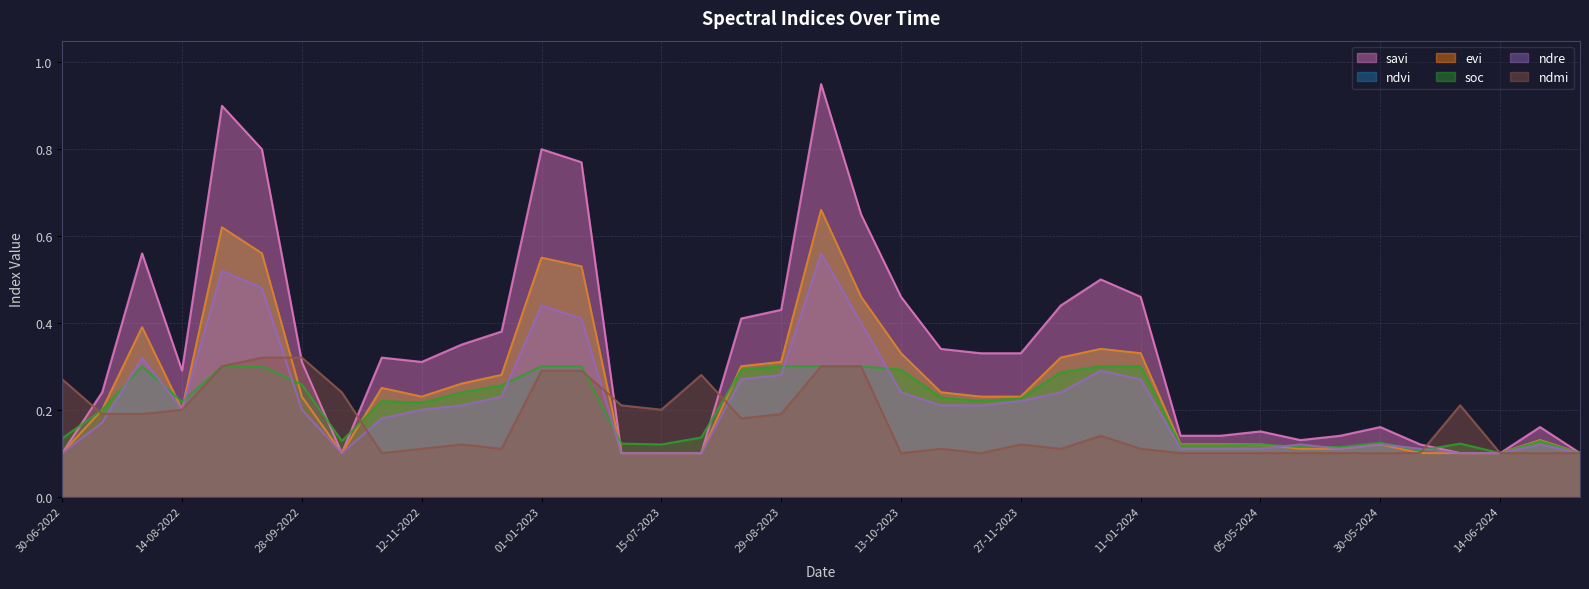

At which label is evi closest to 0?

30-06-2022